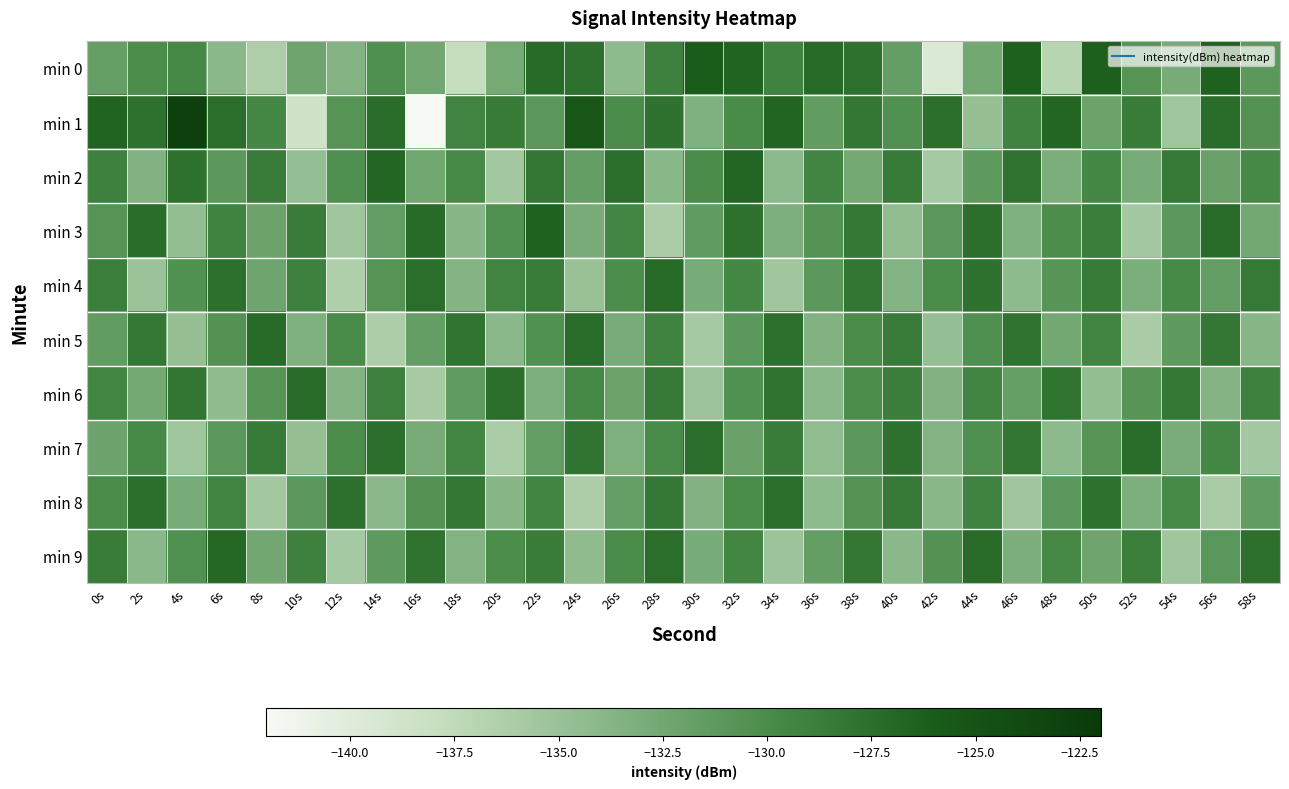

Count the number of categories in the chart.

30